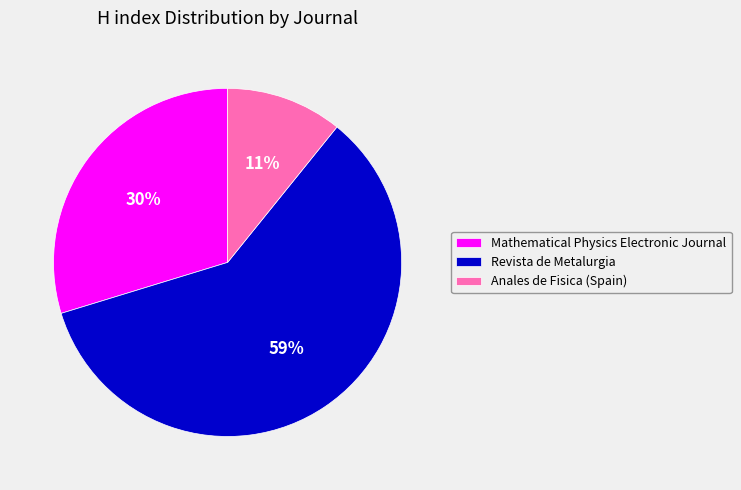

What percentage is the Revista de Metalurgia slice, to the nearest percent?

59%